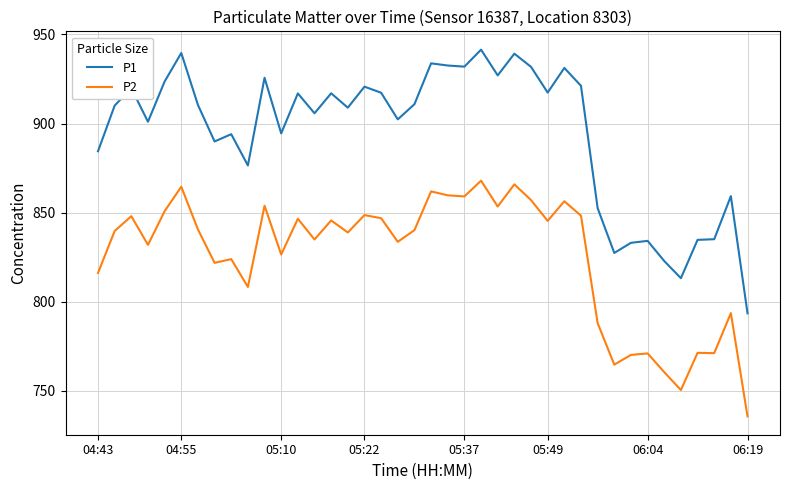

Which series has the largest range (max minus min)?

P1